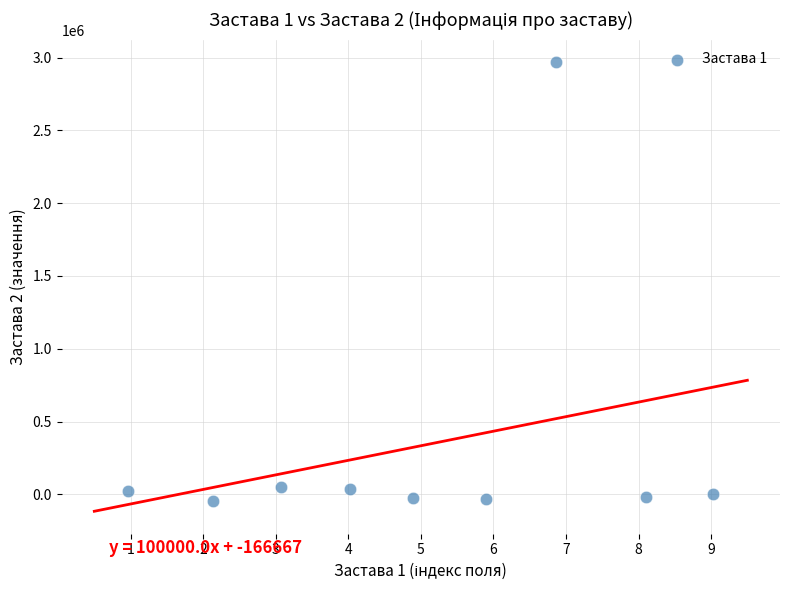

What is the average Y value?

327084.2